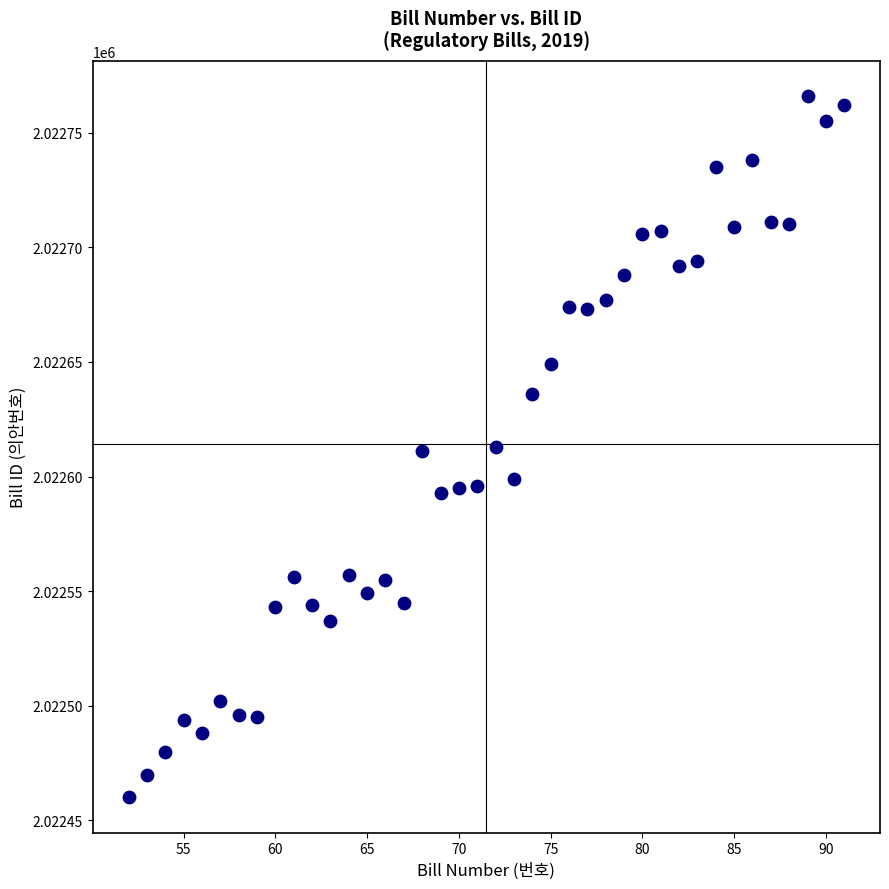

What is the range of Y values (max minus min)?

306